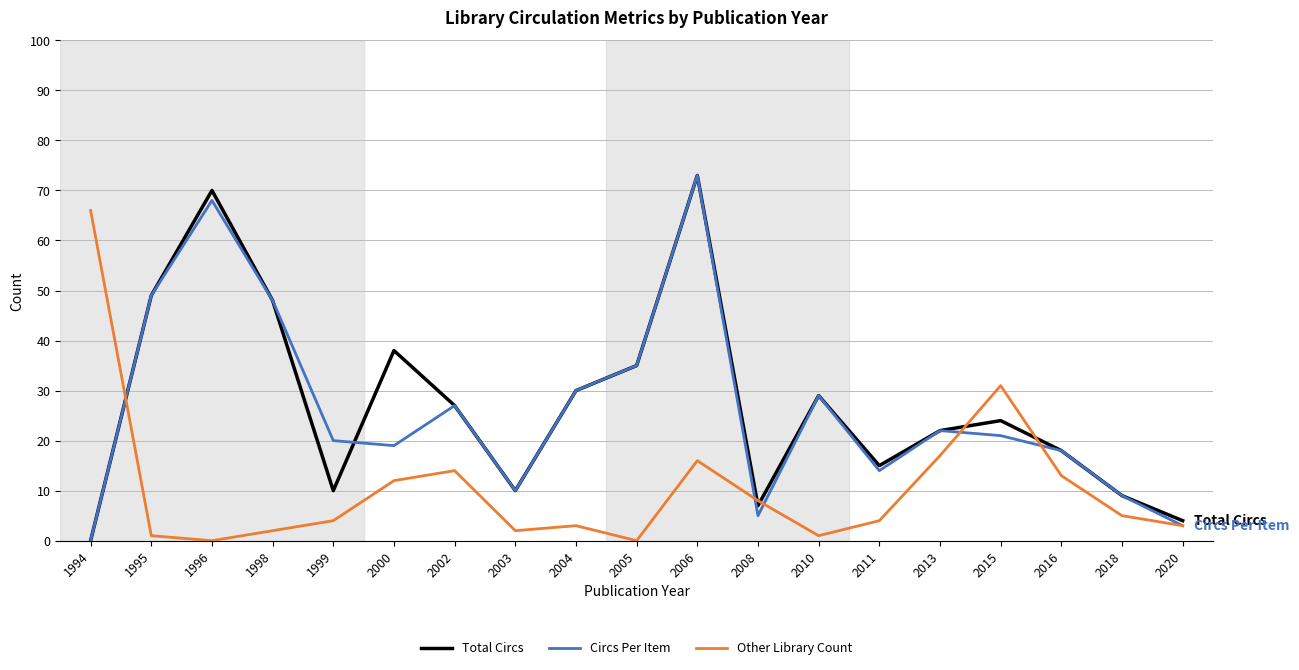

What is the difference between the highest and lowest values at 2004?

27